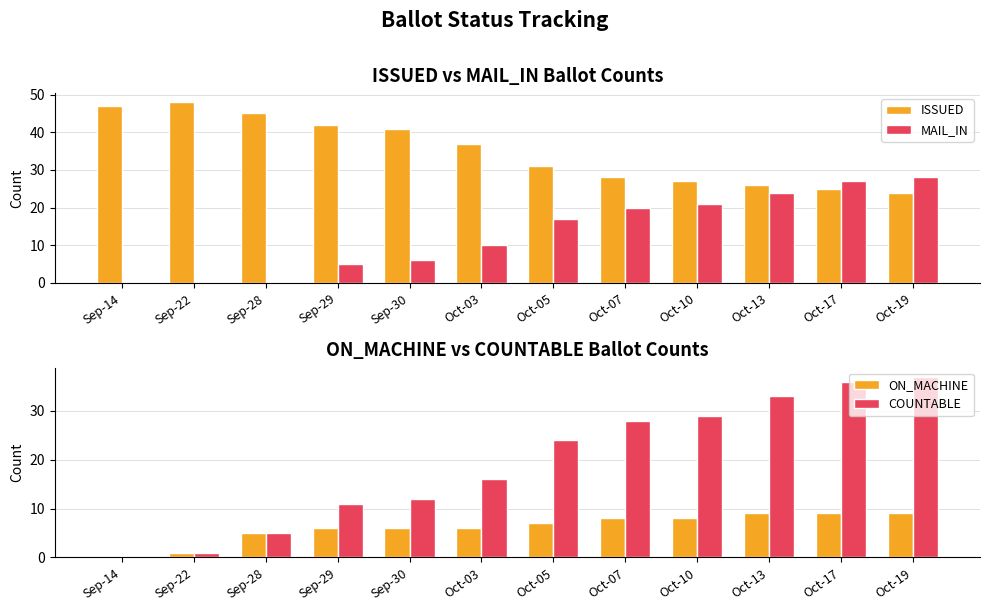

Which series has the largest range (max minus min)?

COUNTABLE